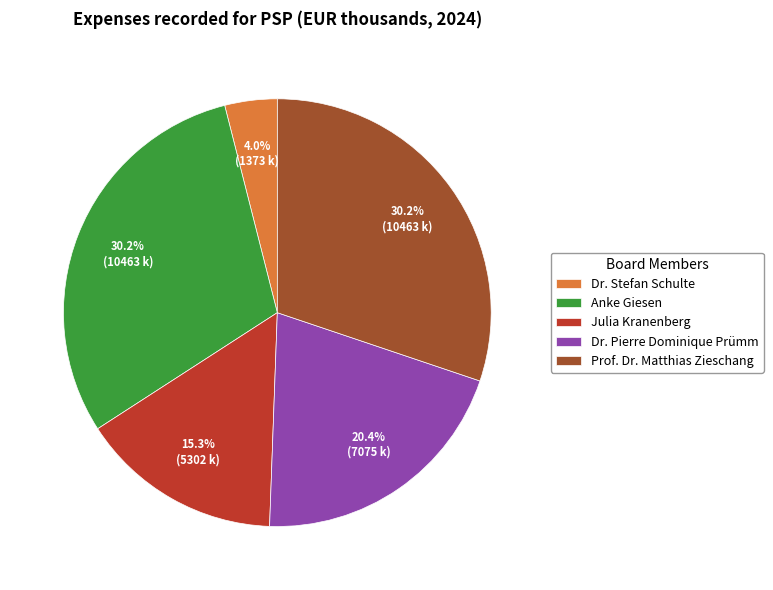

Which category has the smallest portion of the pie?

Dr. Stefan Schulte